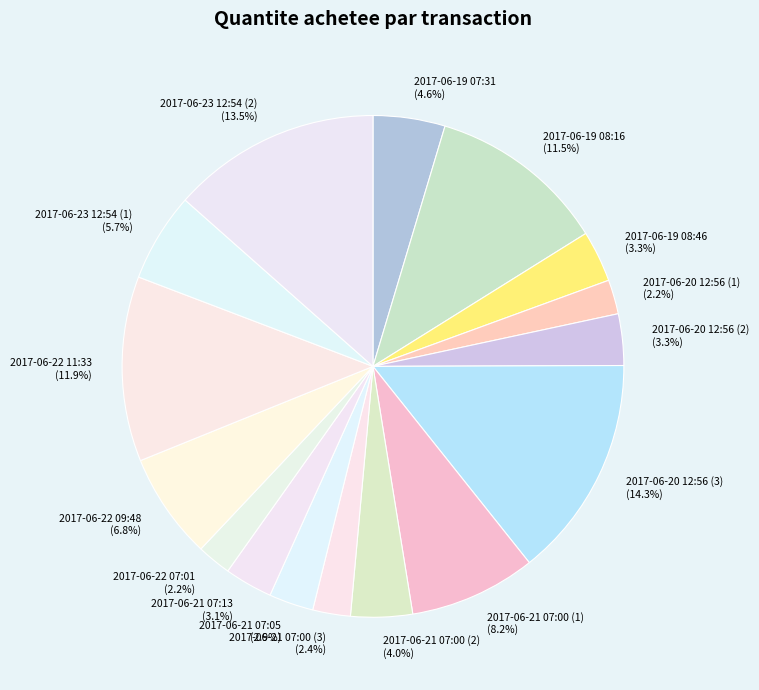

Does any single category account for the majority?

No